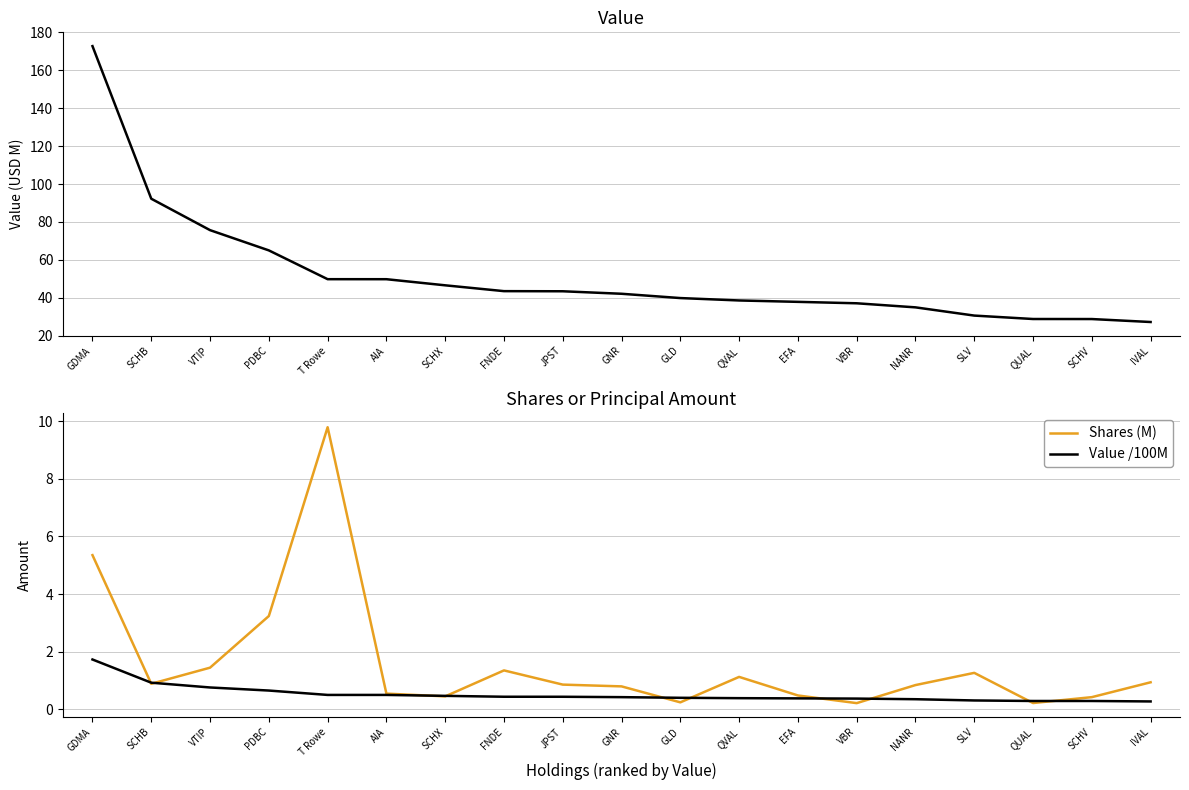

True or false: Value /100M has more than 0 points higher than both neighbors.

False